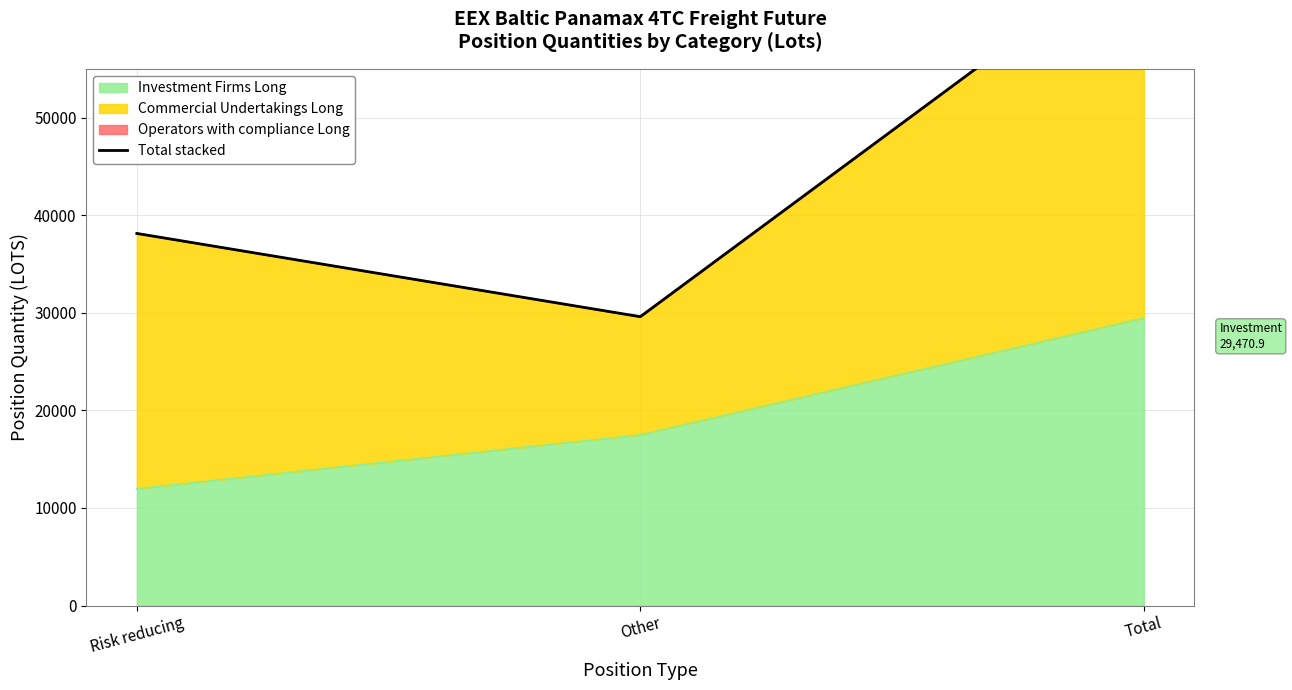

What value does the data have at Risk reducing?

38142.9